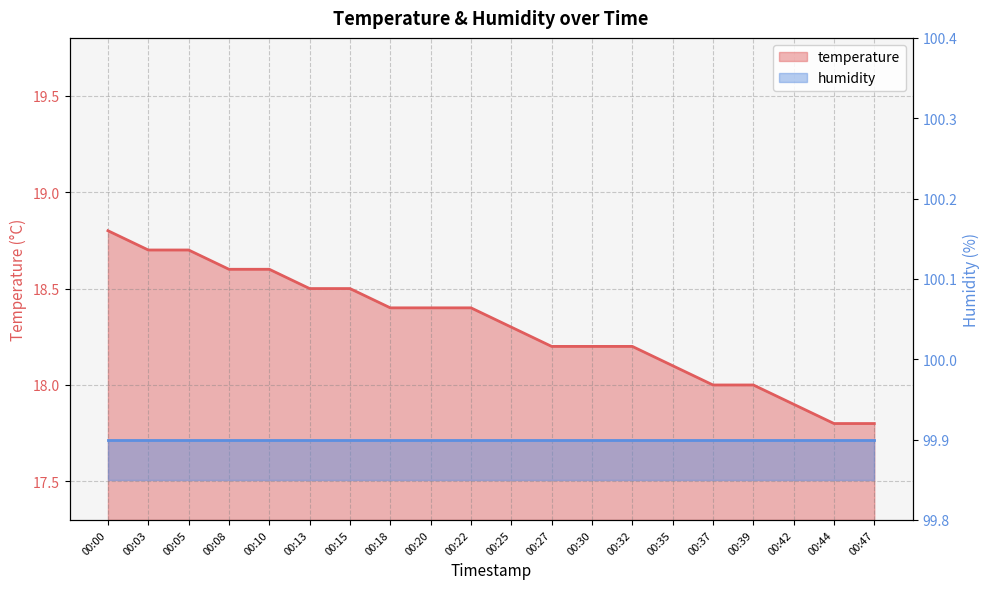

What is the average value?

18.3